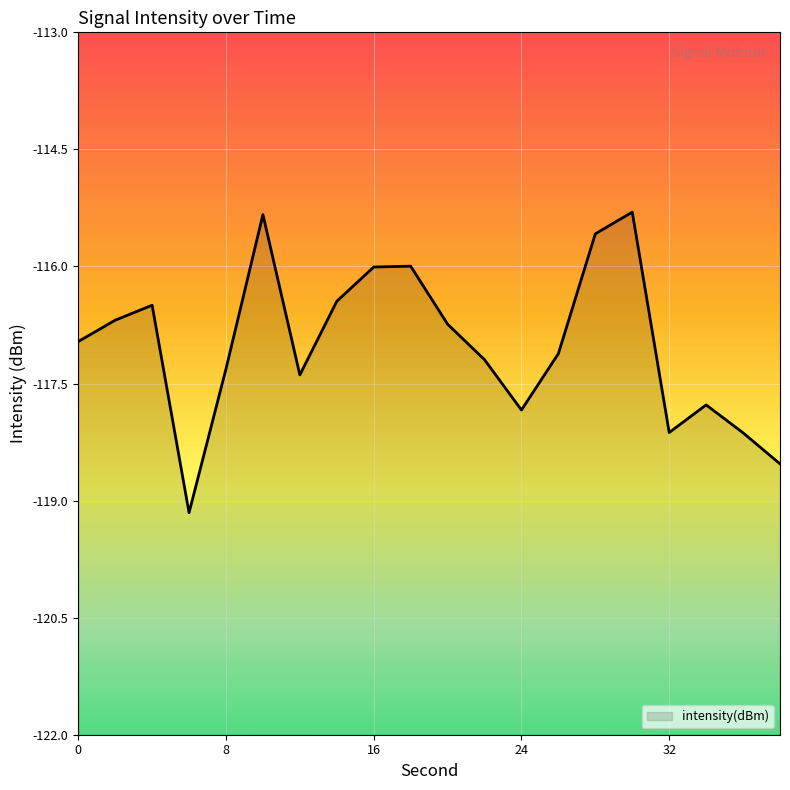

Reading left to right, what are all the values shown in this chart?

-117.0	-116.7	-116.5	-119.2	-117.3	-115.3	-117.4	-116.4	-116.0	-116.0	-116.7	-117.2	-117.8	-117.1	-115.6	-115.3	-118.1	-117.8	-118.1	-118.5